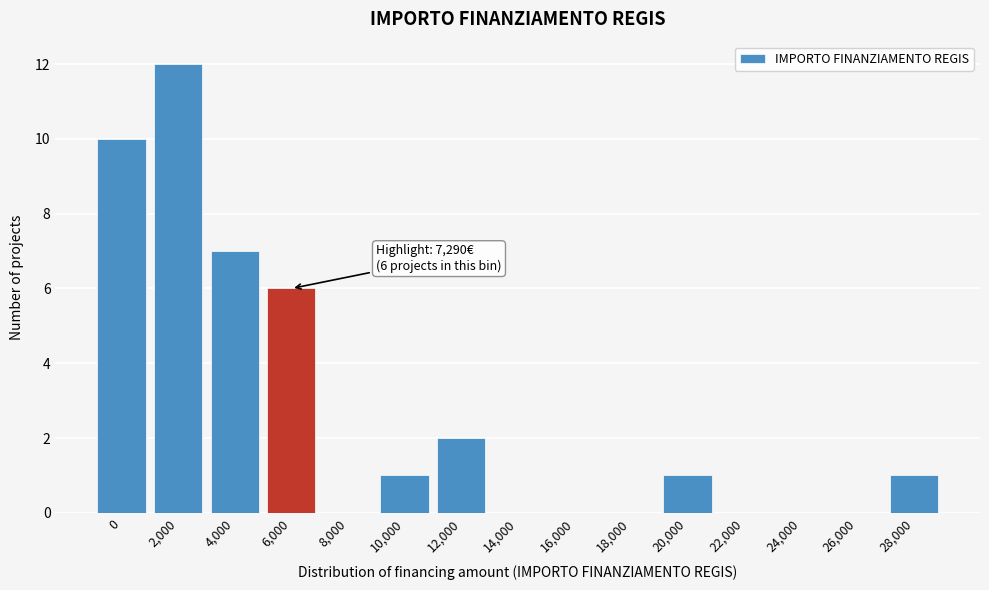

Reading left to right, extract all data points from this chart.

0=10	2,000=12	4,000=7	6,000=6	8,000=0	10,000=1	12,000=2	14,000=0	16,000=0	18,000=0	20,000=1	22,000=0	24,000=0	26,000=0	28,000=1